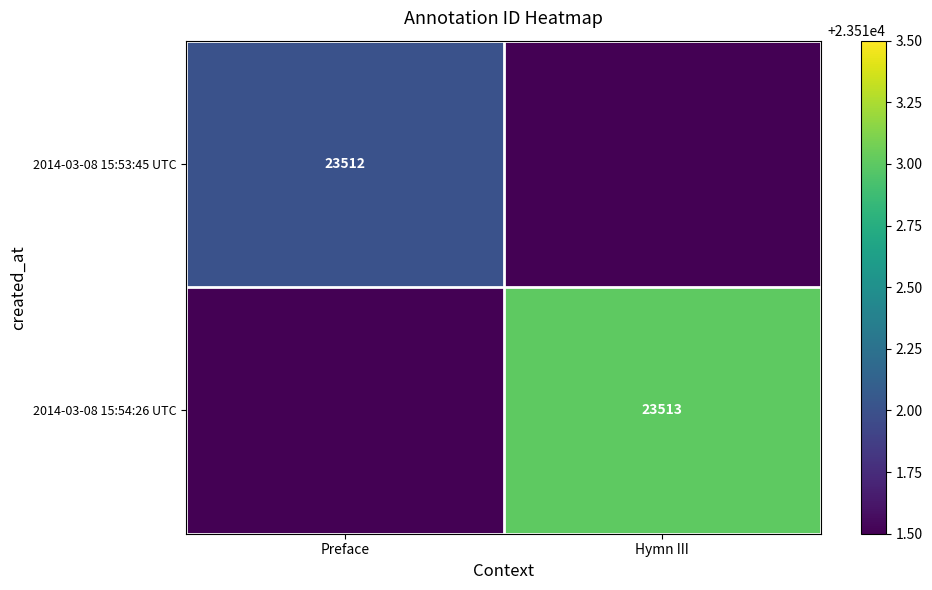

At how many categories does at least one series exceed 23512?

1